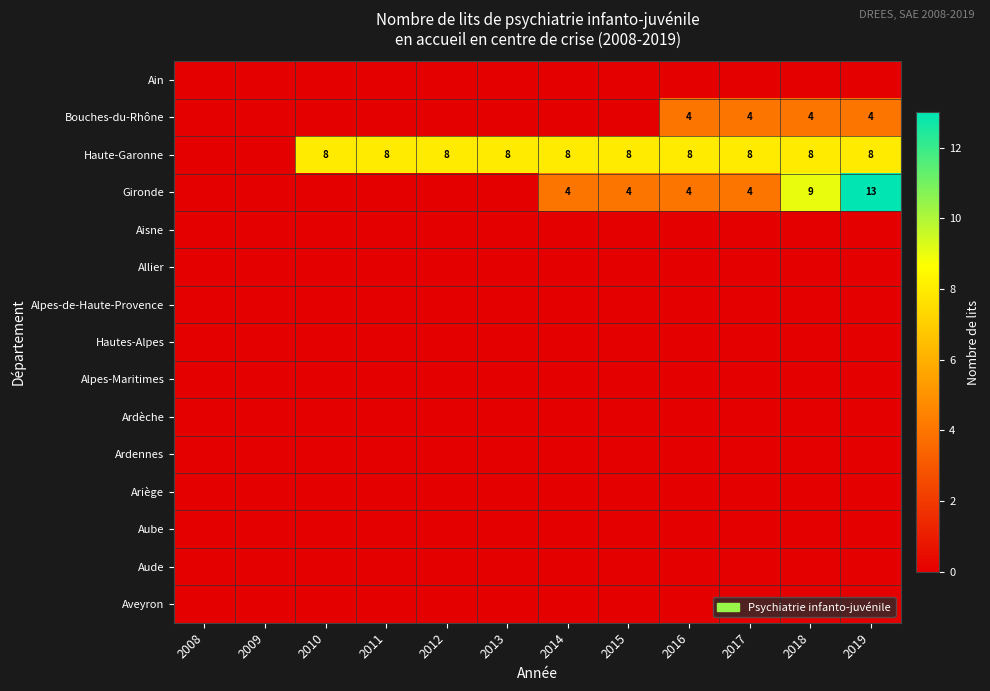

How many distinct data groups are displayed?

15